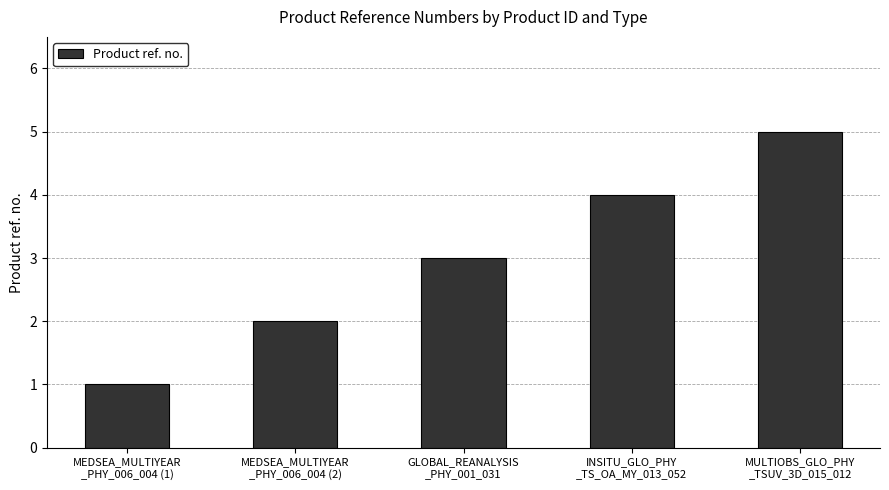

What is the average value?

3